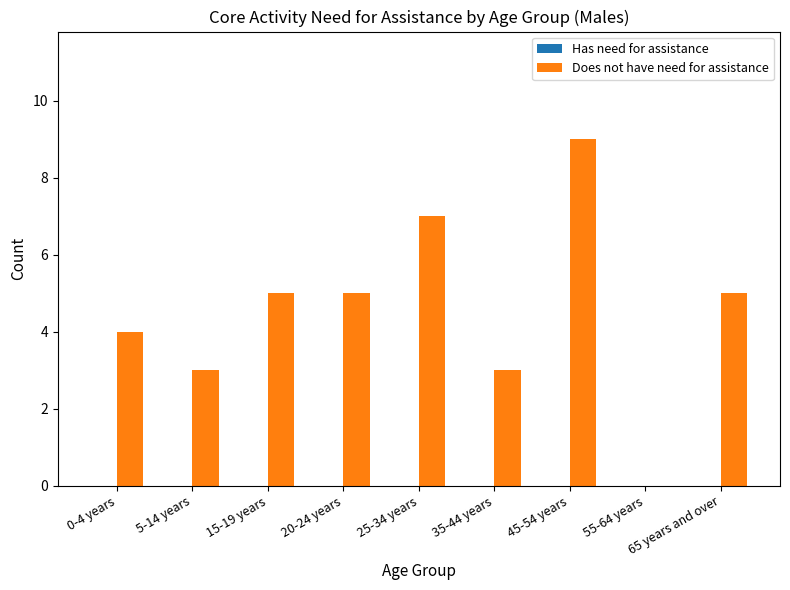

What is the sum of all values?

41